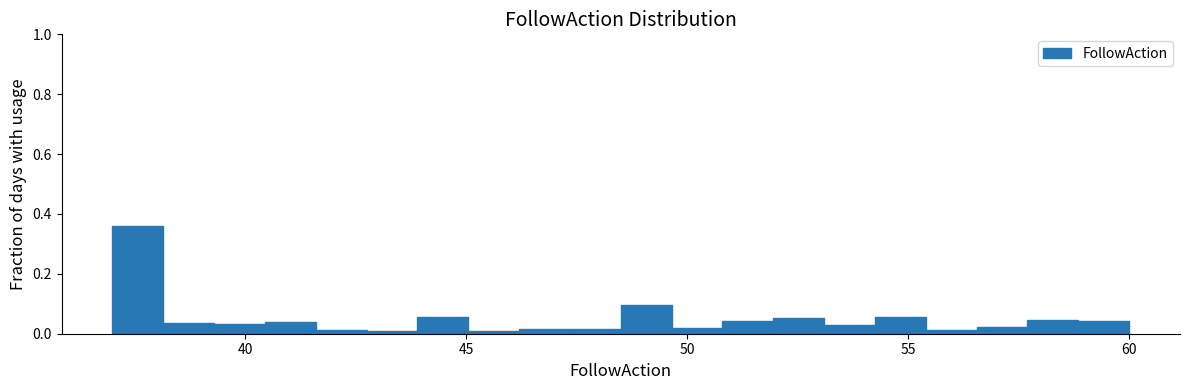

Read against the x-axis, roughly where is the centre of the tallest bar?

37.5